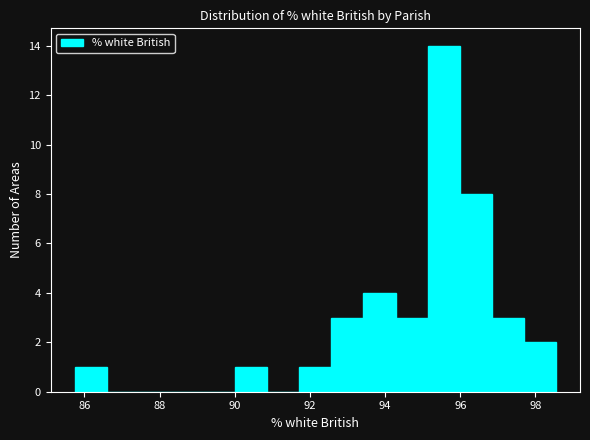

Reading left to right, list every bar in this chart as the range it spans on the x-axis followed by its height. Neither the bar edges nor the heights are printed on the chart, so give them approximately, as read against the axes.

85.8 to 86.6: 1
86.6 to 87.4: 0
87.4 to 88.4: 0
88.4 to 89.2: 0
89.2 to 90.0: 0
90.0 to 90.8: 1
90.8 to 91.8: 0
91.8 to 92.6: 1
92.6 to 93.4: 3
93.4 to 94.2: 4
94.2 to 95.2: 3
95.2 to 96.0: 14
96.0 to 96.8: 8
96.8 to 97.6: 3
97.6 to 98.6: 2